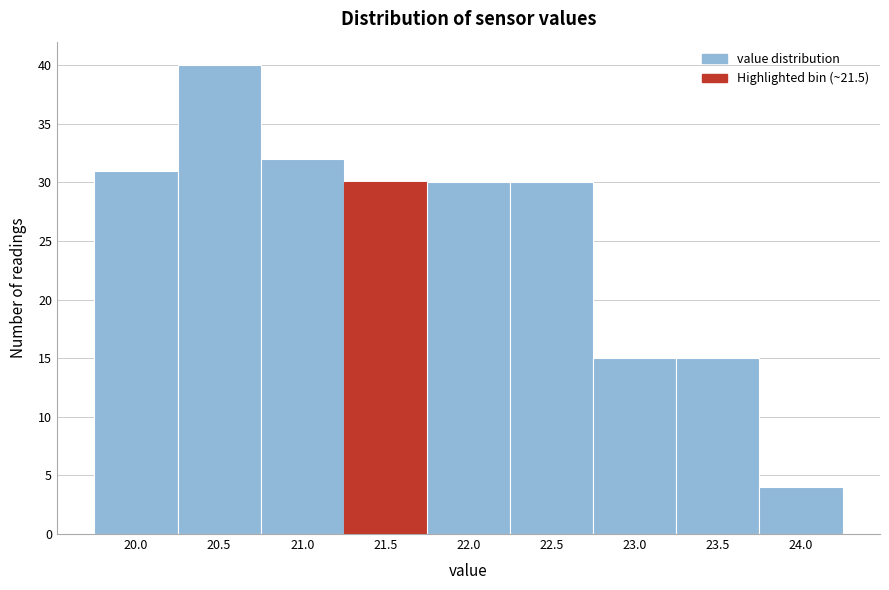

Reading right to left, list all the values displayed in this chart.

24.0=4	23.5=15	23.0=15	22.5=30	22.0=30	21.5=30	21.0=32	20.5=40	20.0=31